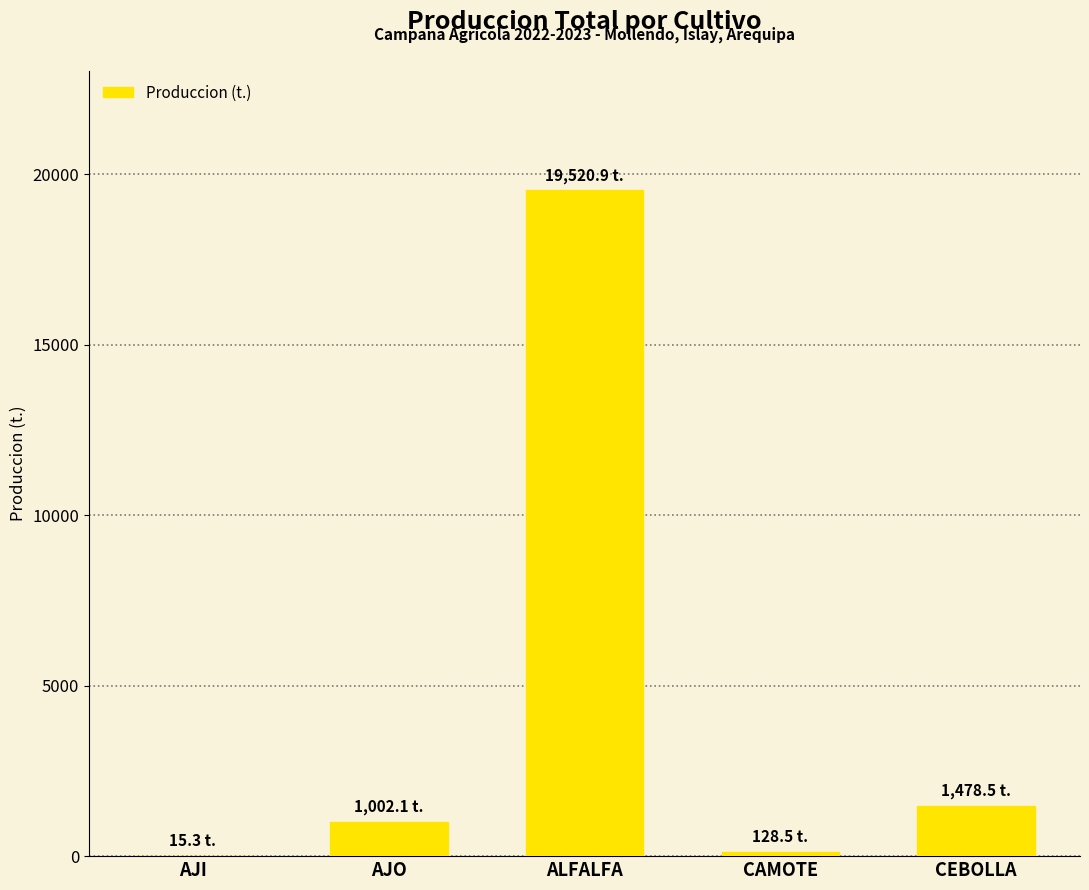

Where does the data first go above 1002?

AJO